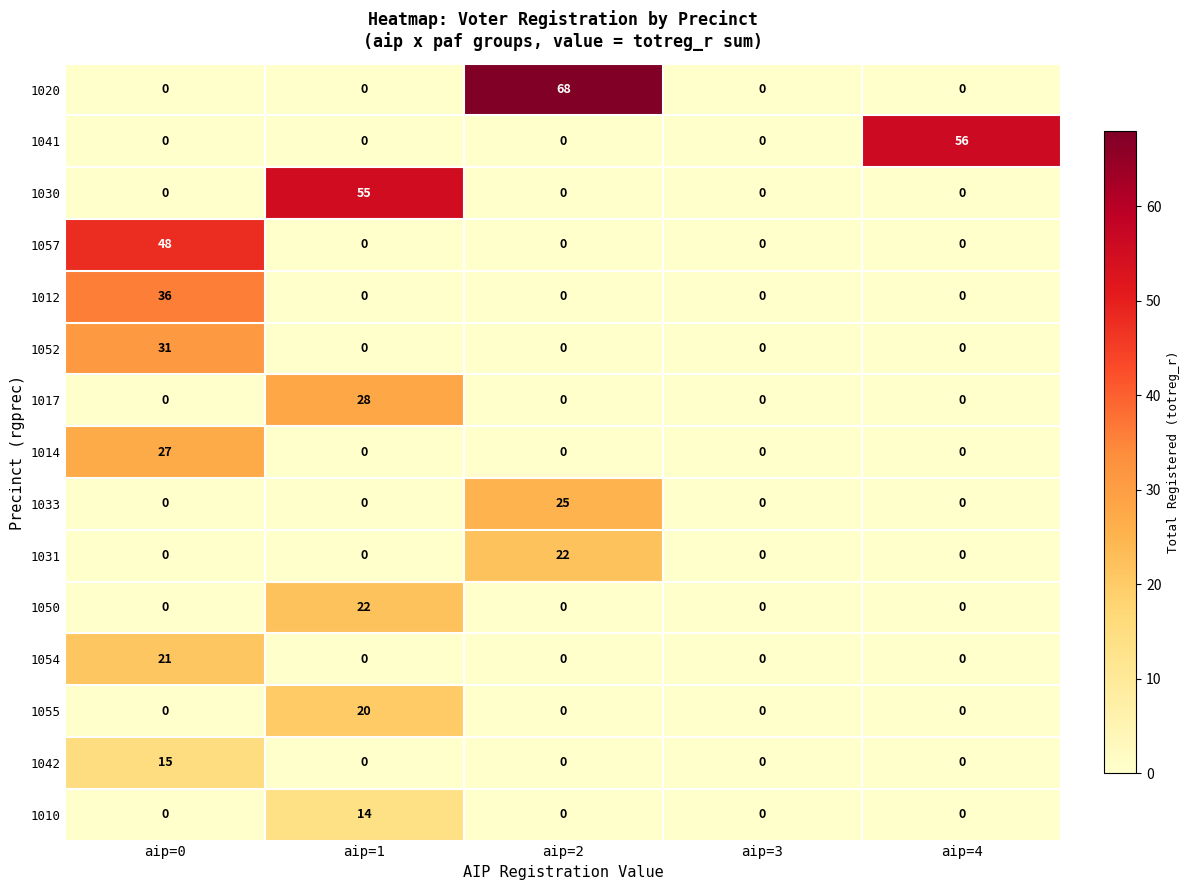

What is the average value of the 1014 series?

5